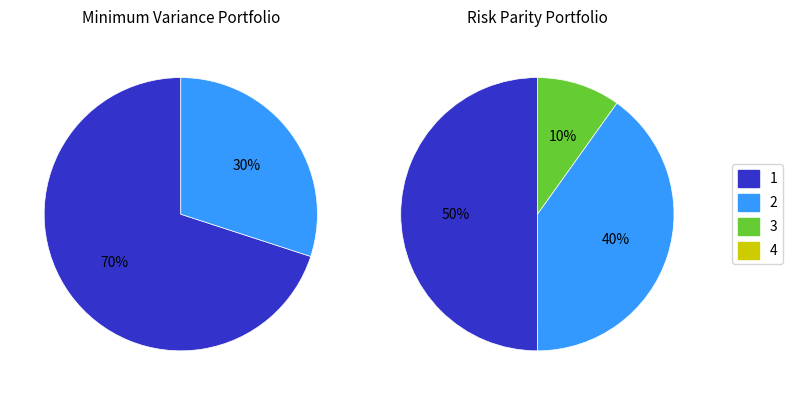

Does any single category account for the majority?

No